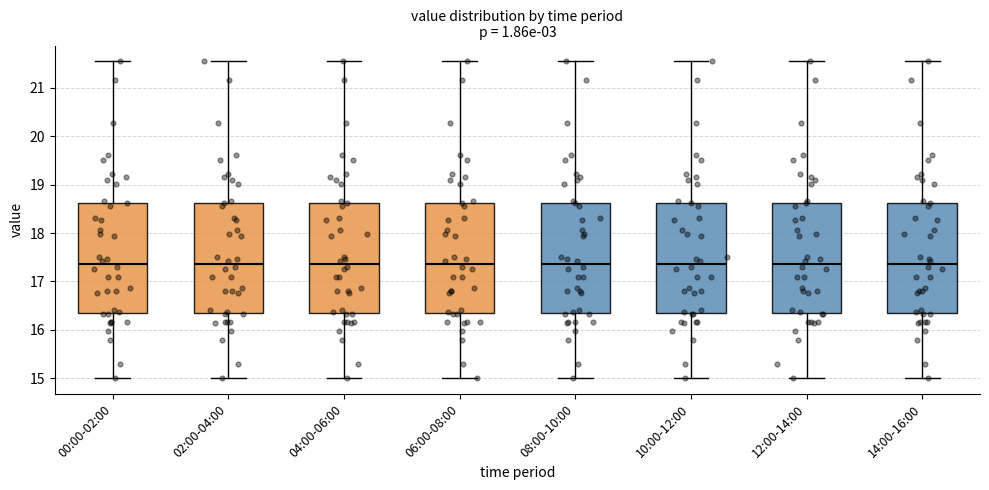

Reading left to right, read every box against the y-axis: the position of its median line, the range the box covers, and the ends of its whiskers. The values are not printed on the chart, so give them approximately, as read against the axis.

00:00-02:00: median 17.4, box 16.4 to 18.6, whiskers 15.0 to 21.6
02:00-04:00: median 17.4, box 16.4 to 18.6, whiskers 15.0 to 21.6
04:00-06:00: median 17.4, box 16.4 to 18.6, whiskers 15.0 to 21.6
06:00-08:00: median 17.4, box 16.4 to 18.6, whiskers 15.0 to 21.6
08:00-10:00: median 17.4, box 16.4 to 18.6, whiskers 15.0 to 21.6
10:00-12:00: median 17.4, box 16.4 to 18.6, whiskers 15.0 to 21.6
12:00-14:00: median 17.4, box 16.4 to 18.6, whiskers 15.0 to 21.6
14:00-16:00: median 17.4, box 16.4 to 18.6, whiskers 15.0 to 21.6